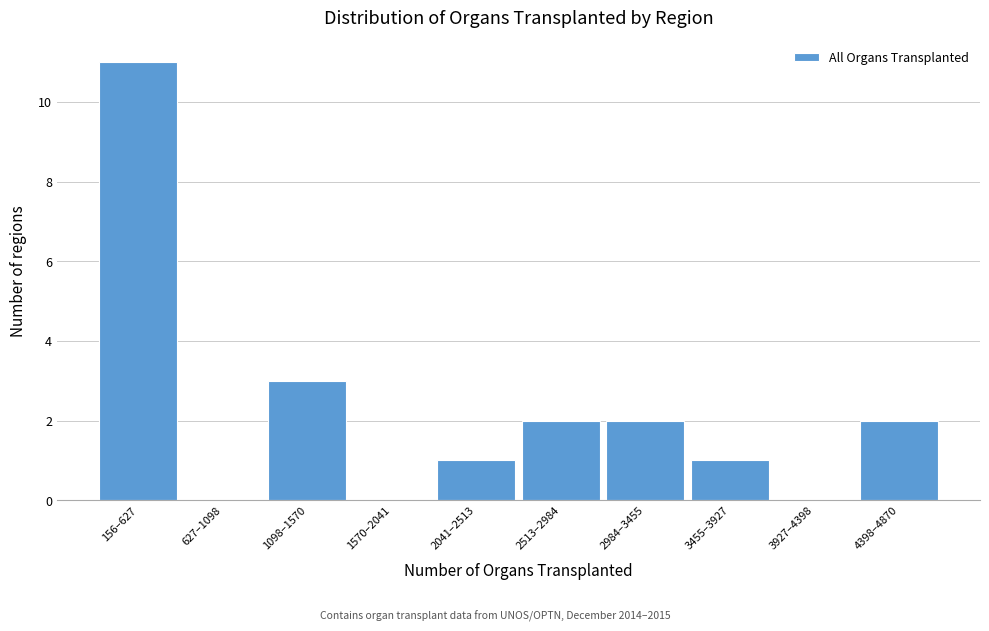

Reading left to right, extract all data points from this chart.

156–627=11	627–1098=0	1098–1570=3	1570–2041=0	2041–2513=1	2513–2984=2	2984–3455=2	3455–3927=1	3927–4398=0	4398–4870=2